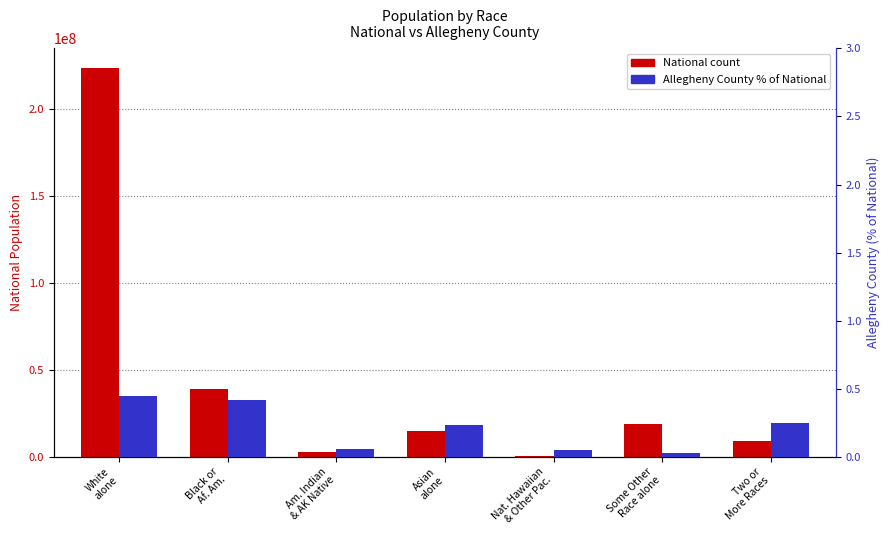

What is the difference between the second highest and second lowest values in the National count series?

35997071.0